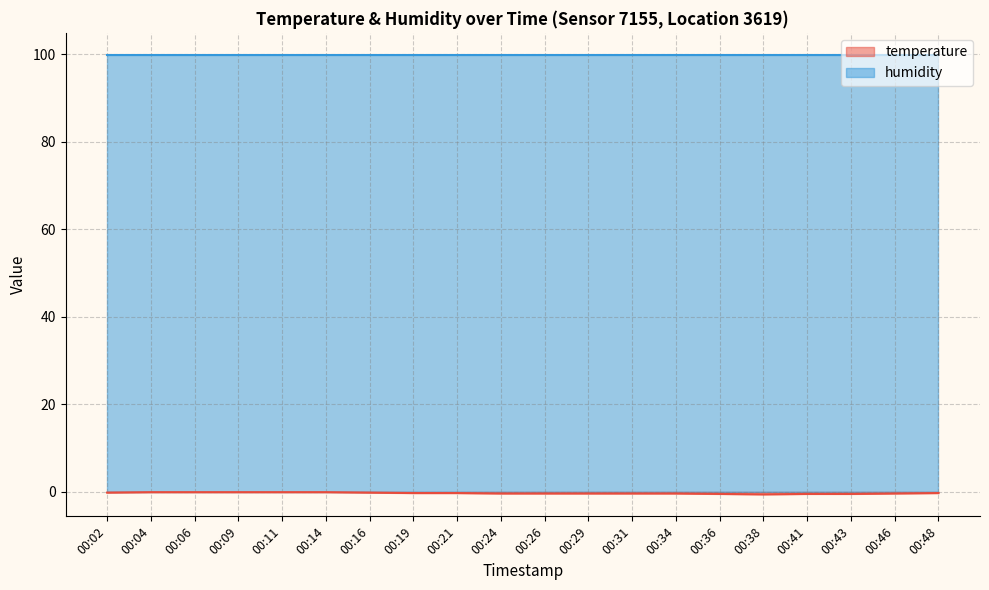

What is the difference between the values at 00:43 and 00:06?

0.4